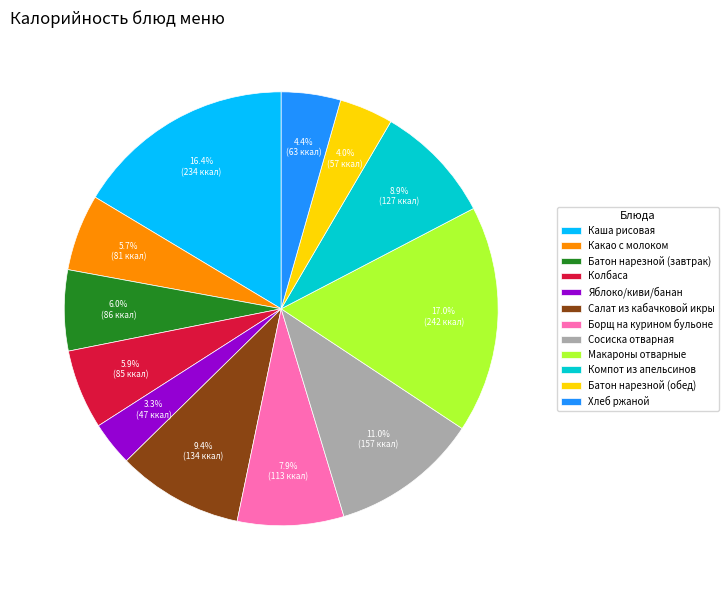

How much of the chart is everything except Яблоко/киви/банан?

96.7%